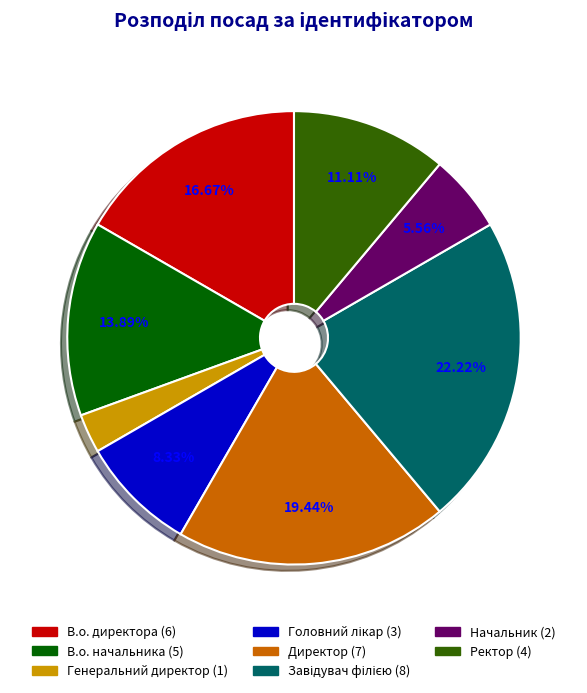

Approximately how many times larger is the value at Начальник compared to В.о. начальника?

0.4